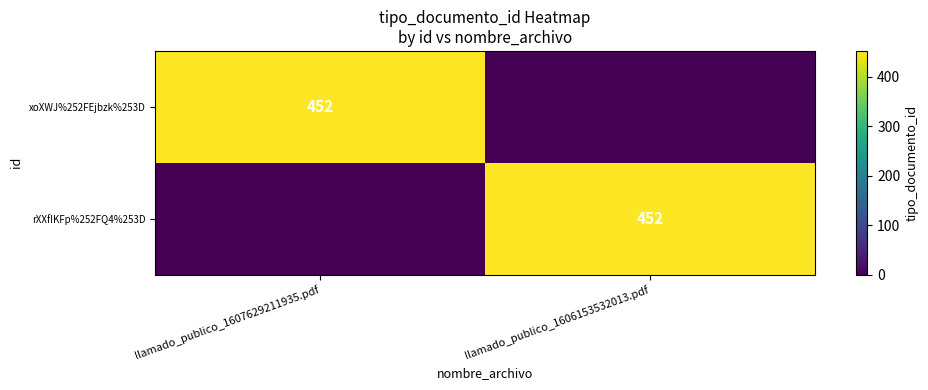

The xoXWJ%252FEjbzk%253D series shows 779 at llamado_publico_1607629211935.pdf. True or false?

False